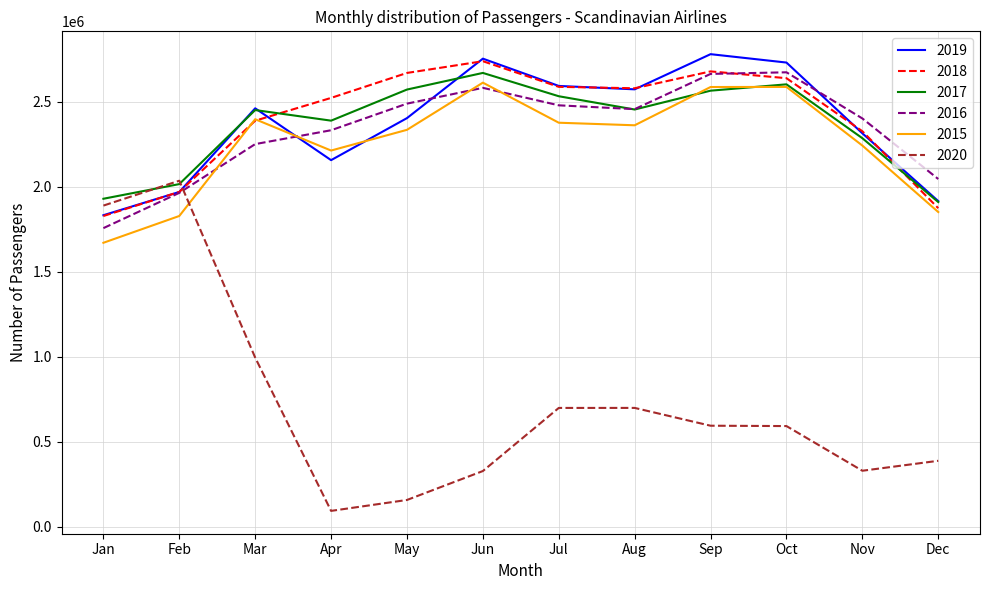

Which series ends up on top after the final intersection of 2019 and 2015?

2019